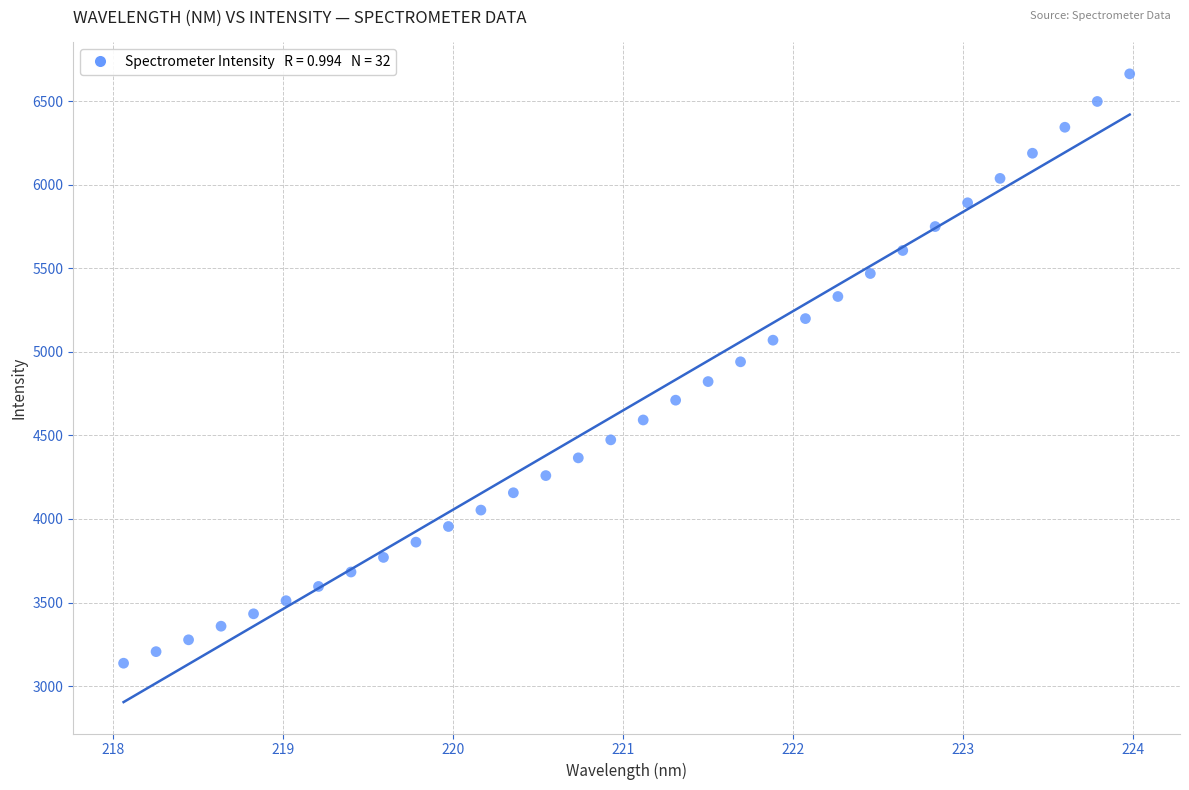

What is the range of X values (max minus min)?

5.9